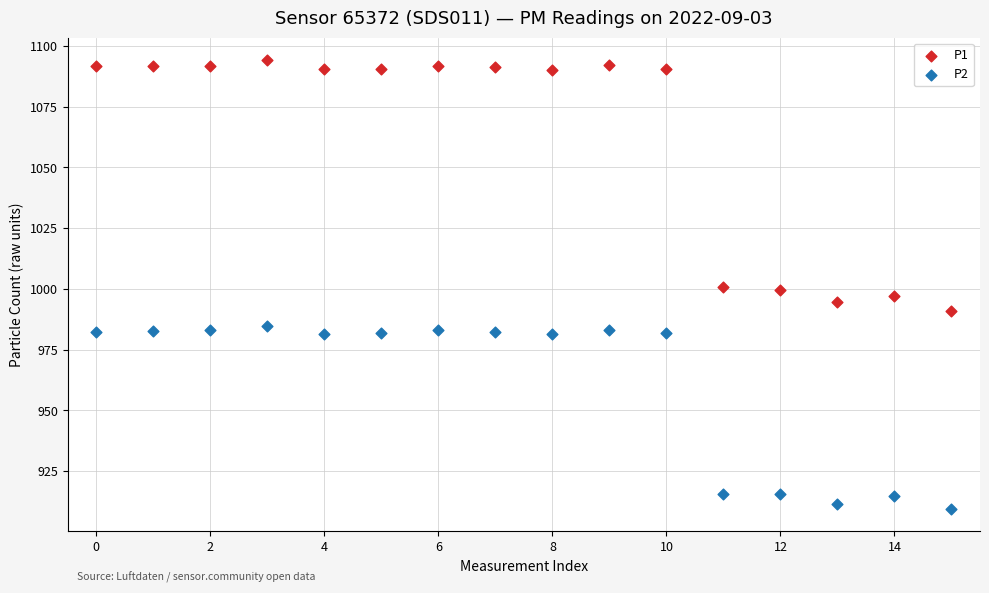

Which series reaches the minimum Y coordinate?

P2